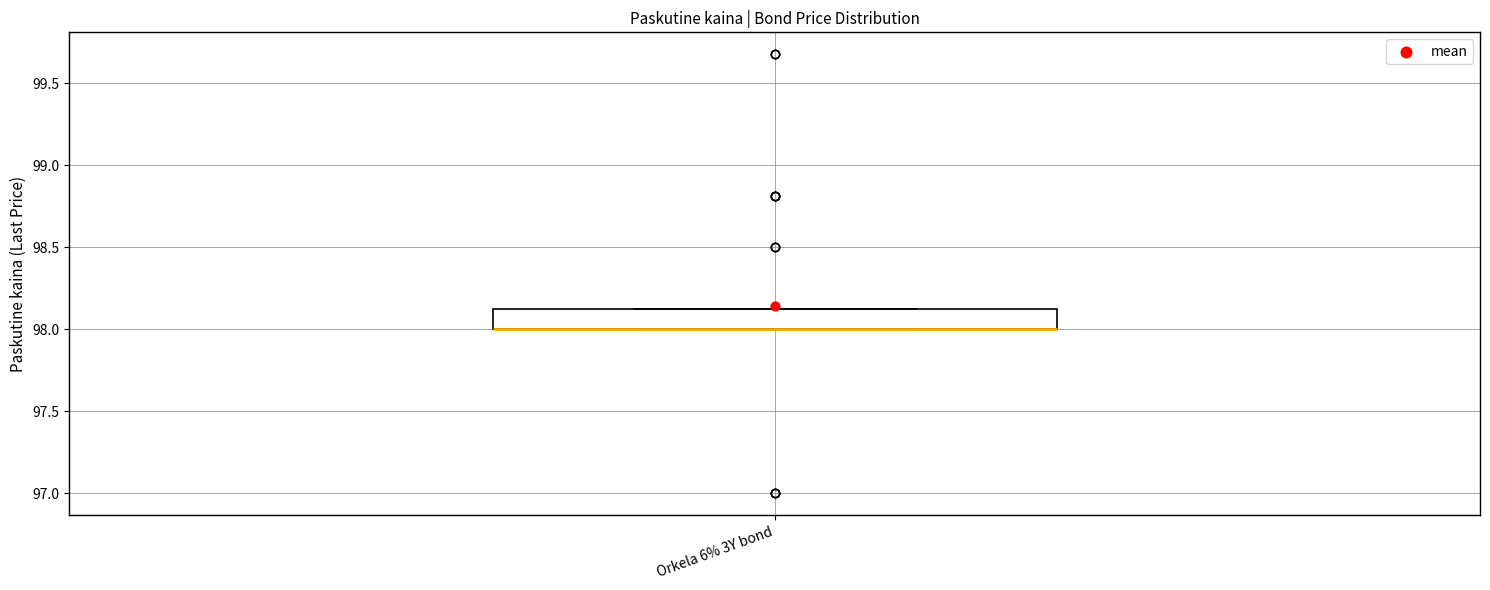

Transcribe this box plot: give where the median line is, the range the box spans, and where the two whiskers end, as read against the y-axis. The values are not printed on the chart, so give them approximately, as read against the axis.

median 98.00 (drawn on the box's lower edge), box 98.00 to 98.15, whiskers 98.00 to 98.15